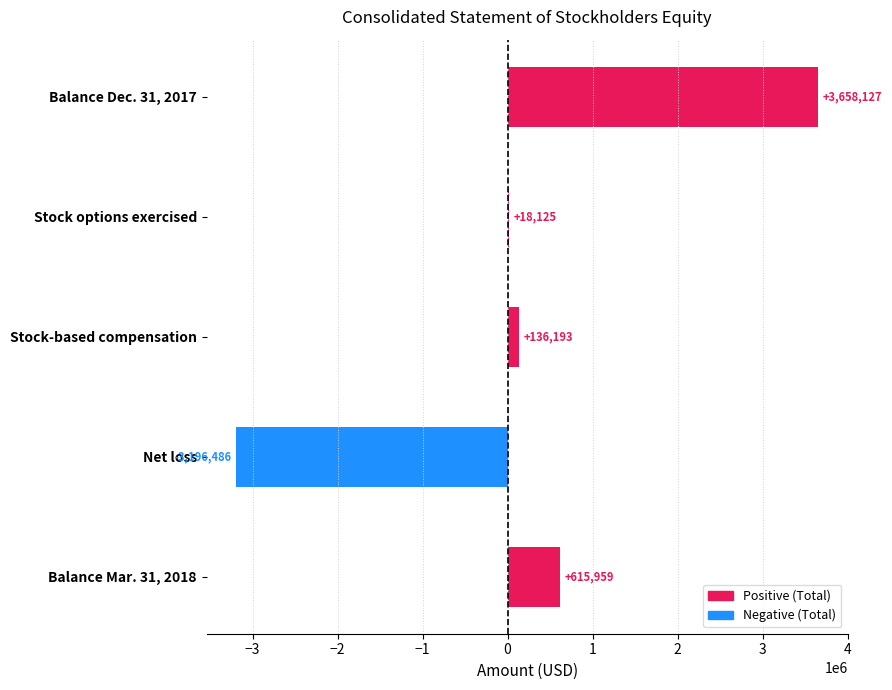

Which label corresponds to the largest value in the chart?

Balance Dec. 31, 2017